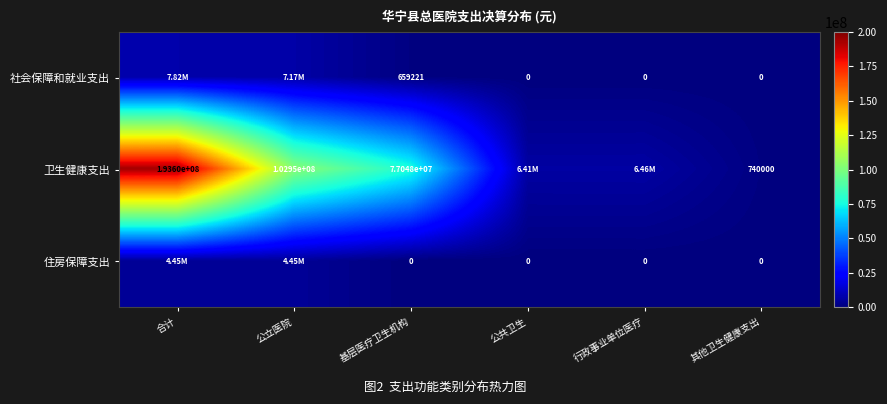

Rank the series at 基层医疗卫生机构 from lowest to highest value.

住房保障支出, 社会保障和就业支出, 卫生健康支出